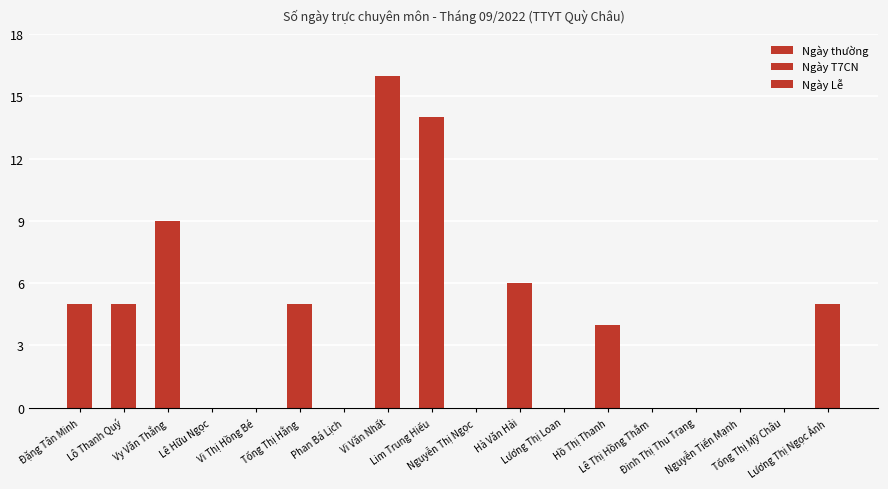

True or false: Ngày Lễ has a value of 1 at Vi Thị Hồng Bé.

False